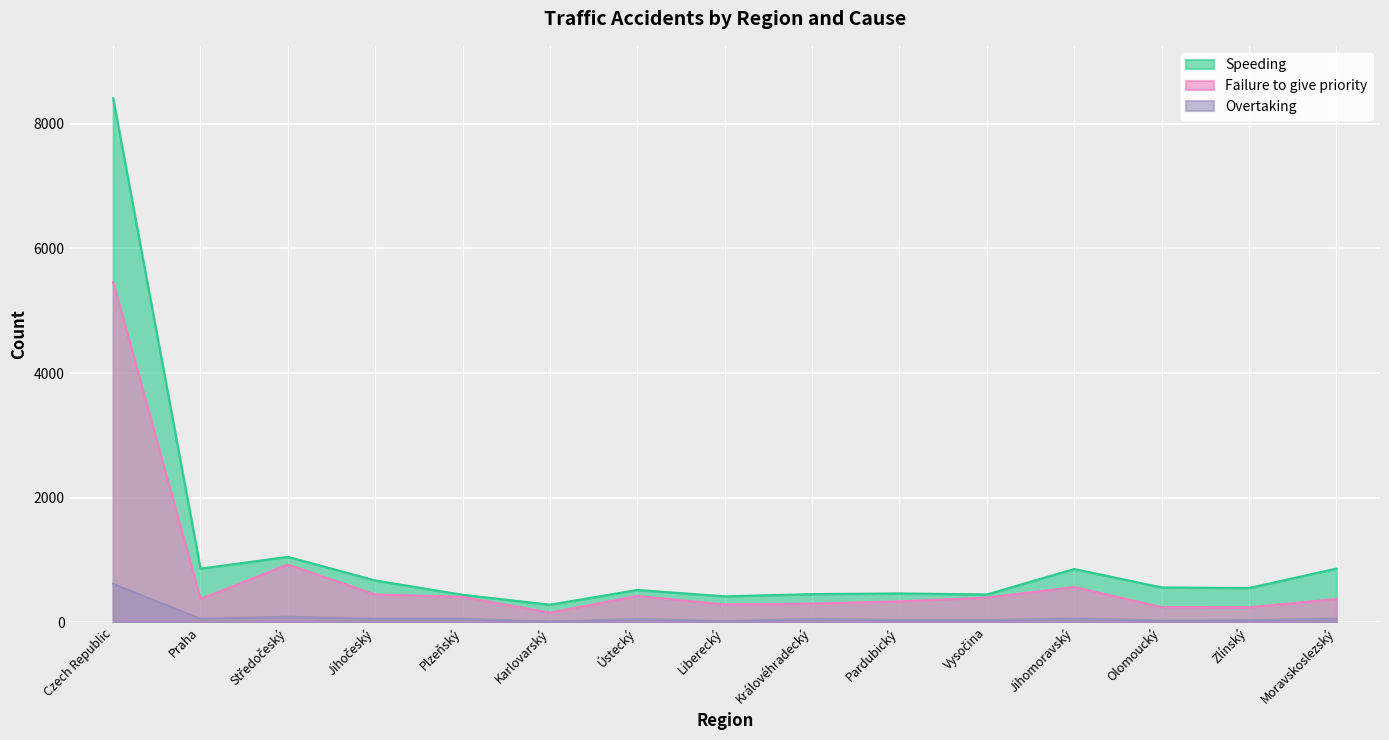

True or false: Failure to give priority has more than 0 interior local peaks.

True